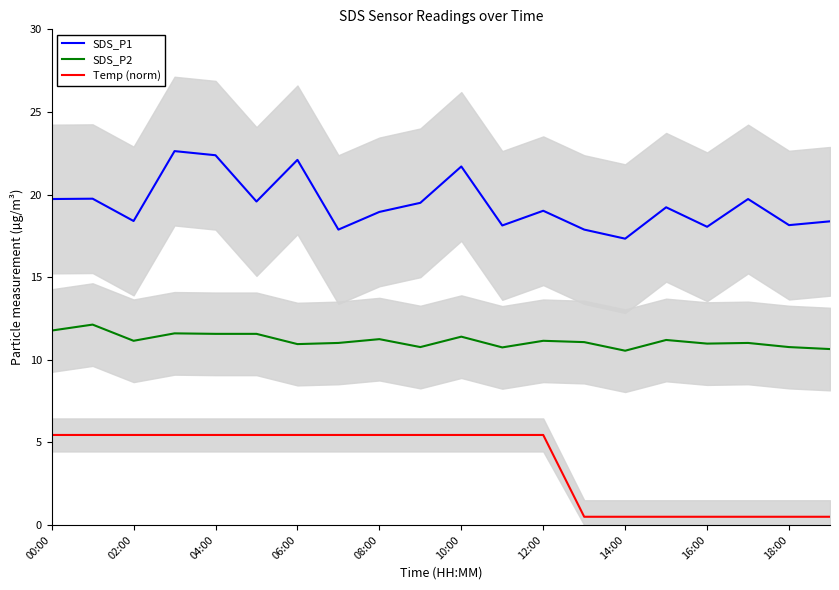

True or false: Temp (norm) and SDS_P2 intersect in this chart.

False